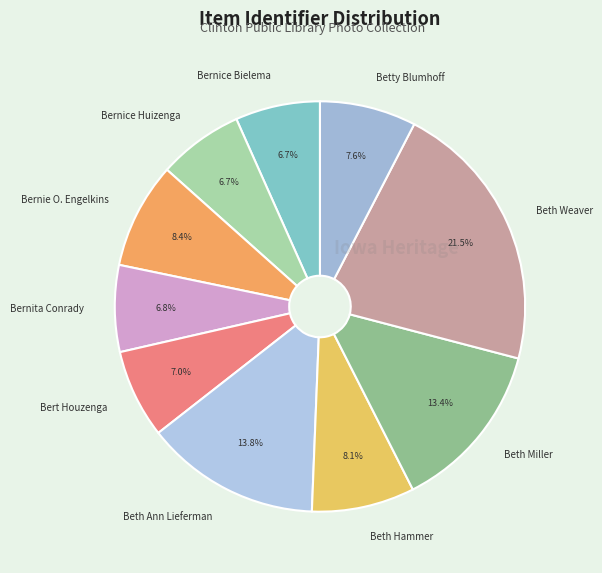

Is it true that Bert Houzenga is 1% of the pie?

False